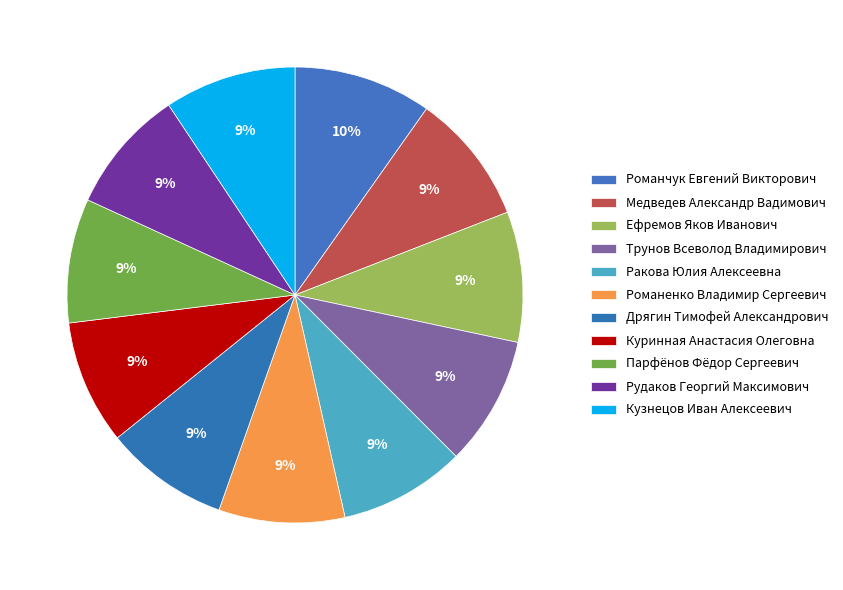

The Медведев Александр Вадимович slice represents 9% of the pie. True or false?

True